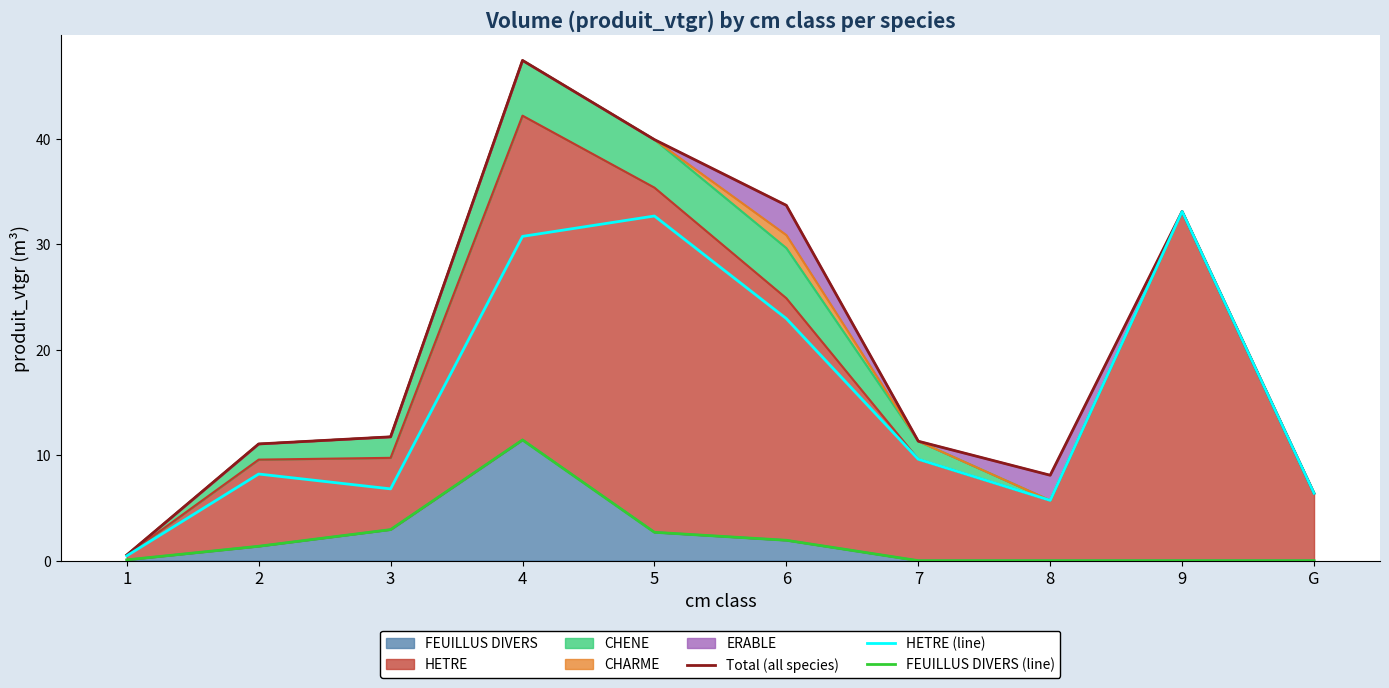

True or false: FEUILLUS DIVERS (line) and HETRE (line) intersect in this chart.

False